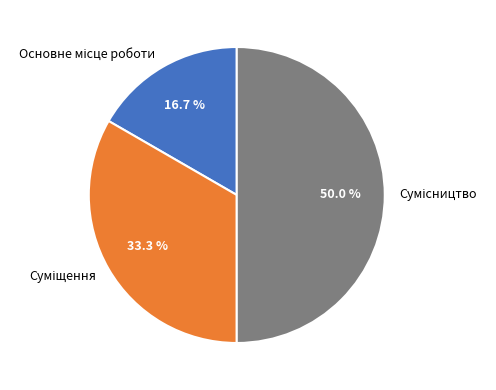

True or false: Суміщення accounts for 40% of the total.

False